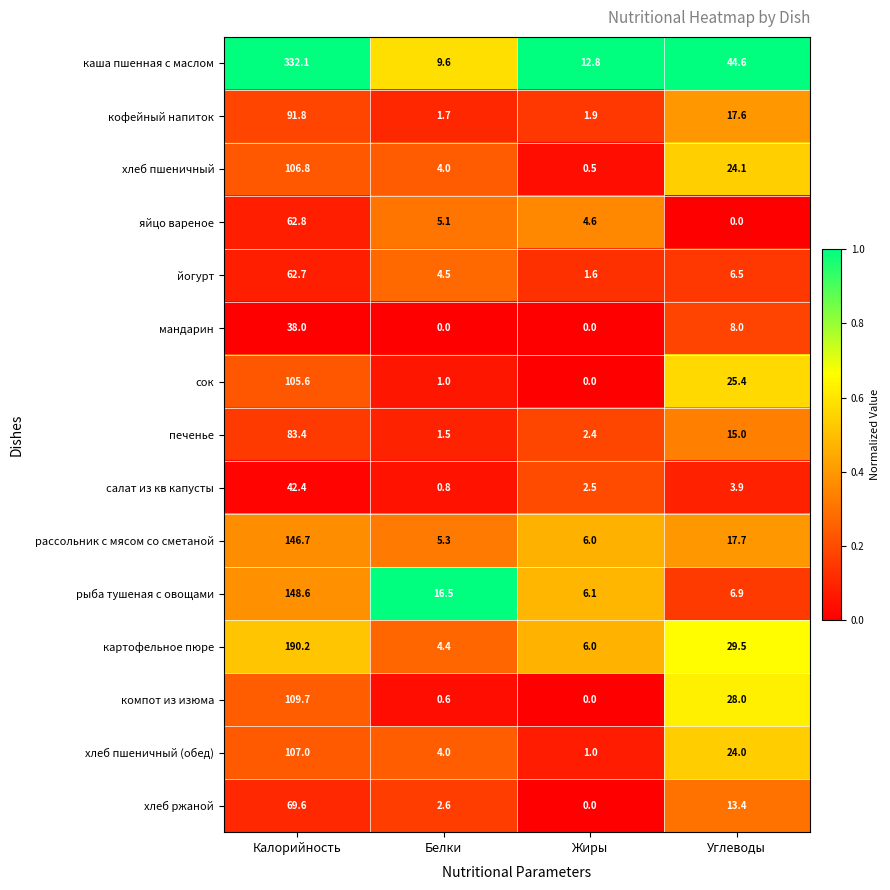

At which label does салат из кв капусты first exceed 3?

Калорийность